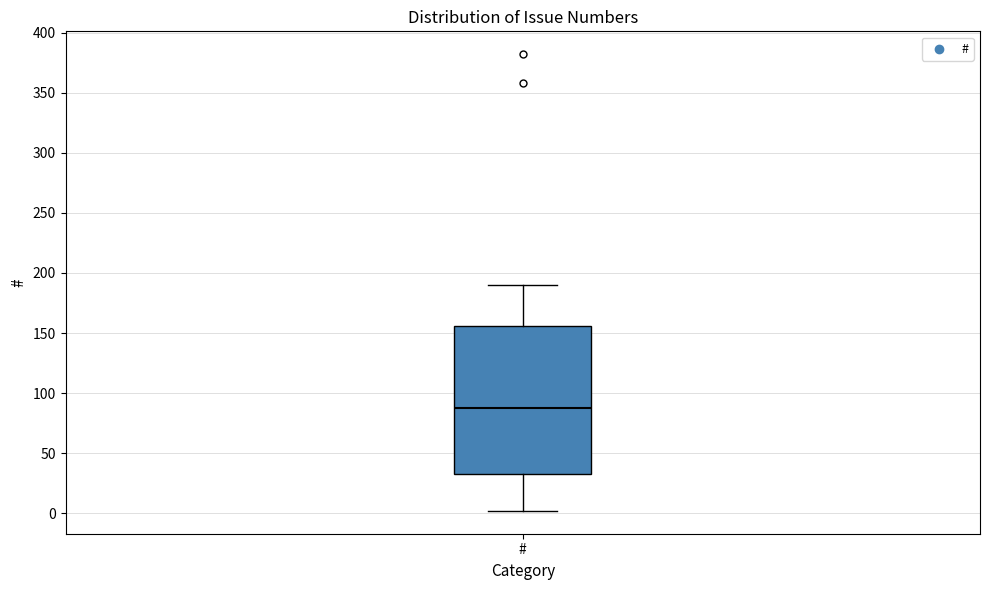

Where is the upper edge of the box for # on the y-axis? The values are not printed on the chart, so give them approximately, as read against the axis.

155